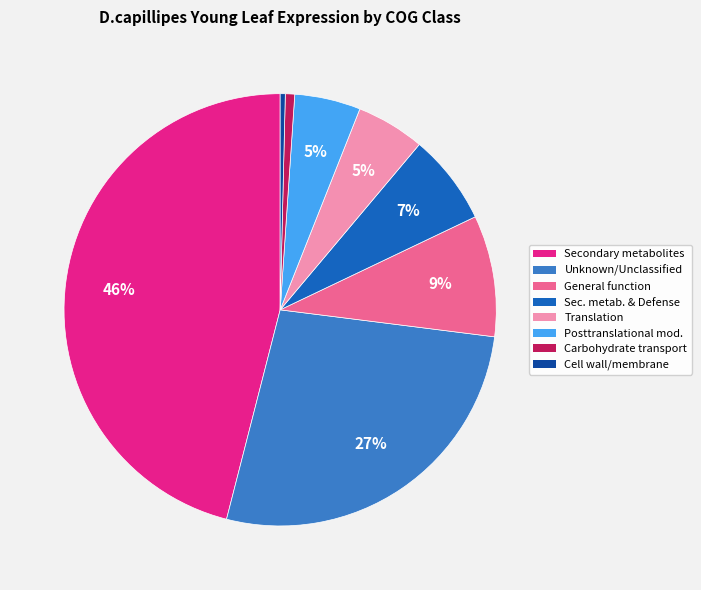

To the nearest percent, what is the average slice percentage?

12%